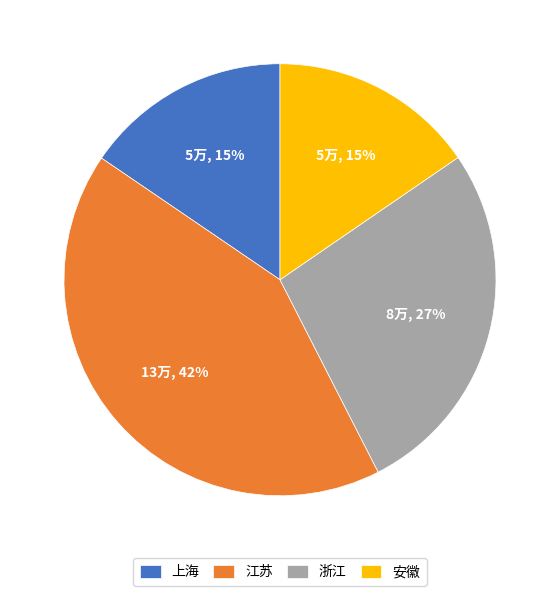

What is the ratio of the value at 上海 to the value at 浙江?

0.6